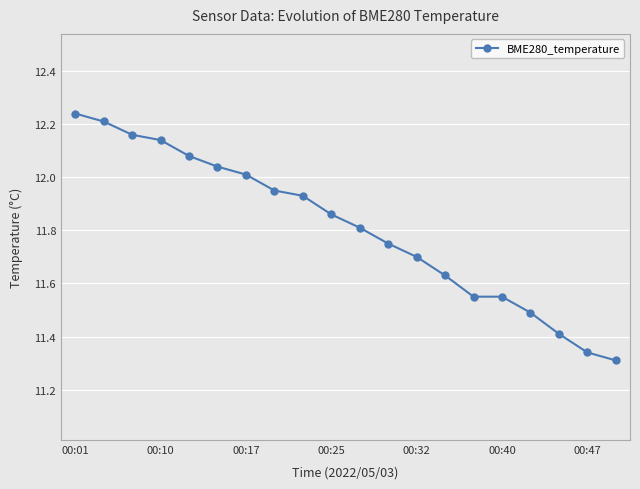

True or false: the data has more than 1 interior local peaks.

False